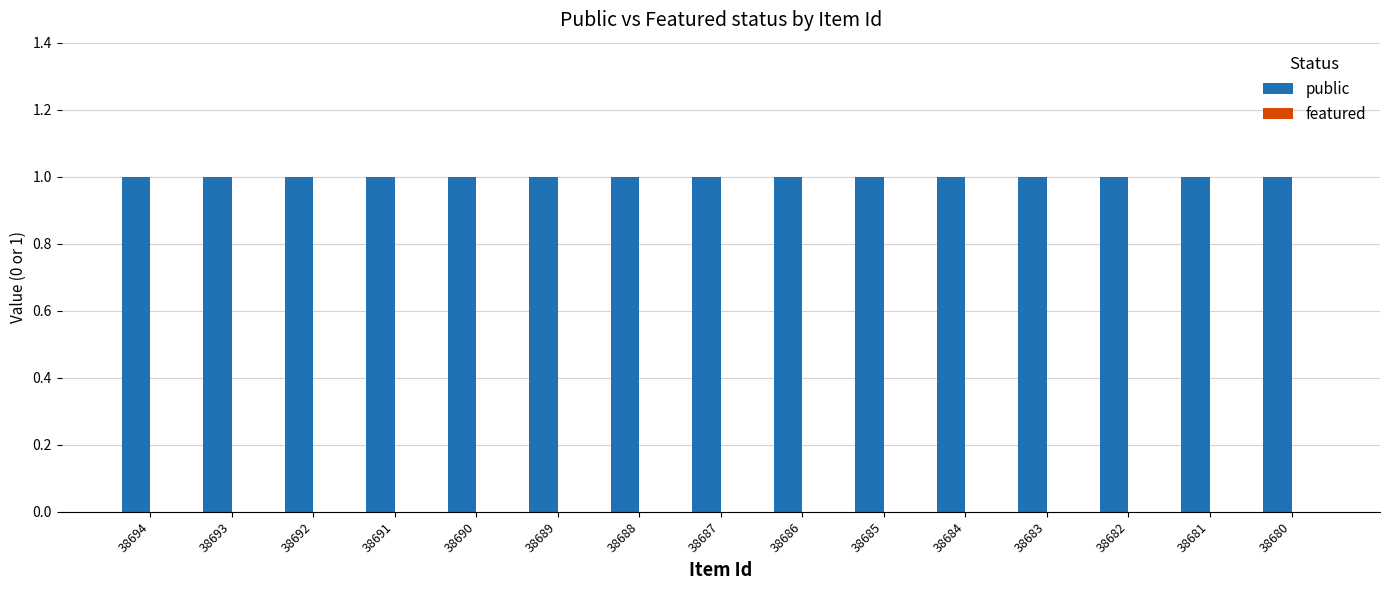

What are all the series names shown in the legend?

public, featured